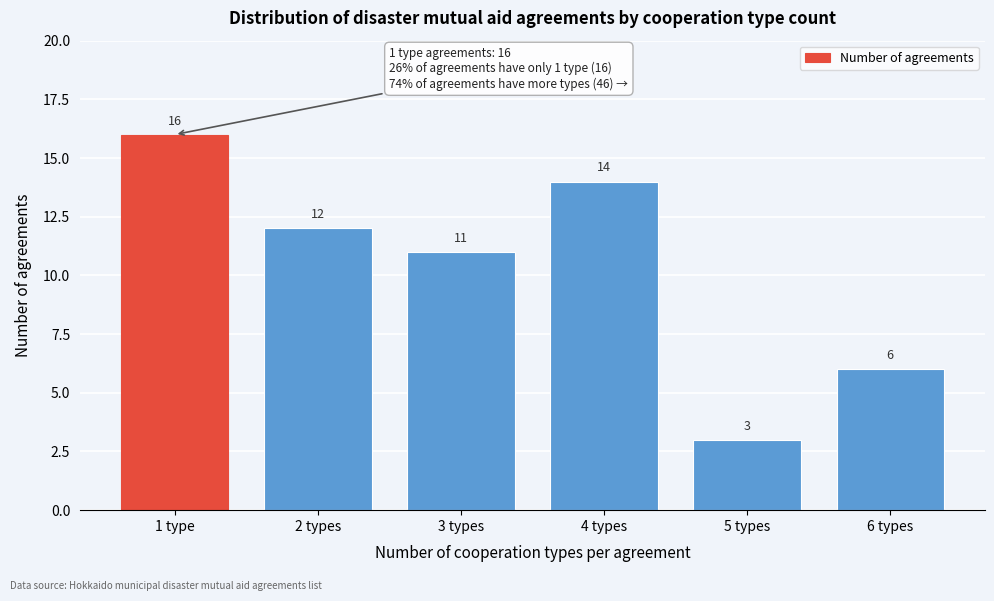

Reading left to right, transcribe all the data shown in this chart.

1 type=16	2 types=12	3 types=11	4 types=14	5 types=3	6 types=6